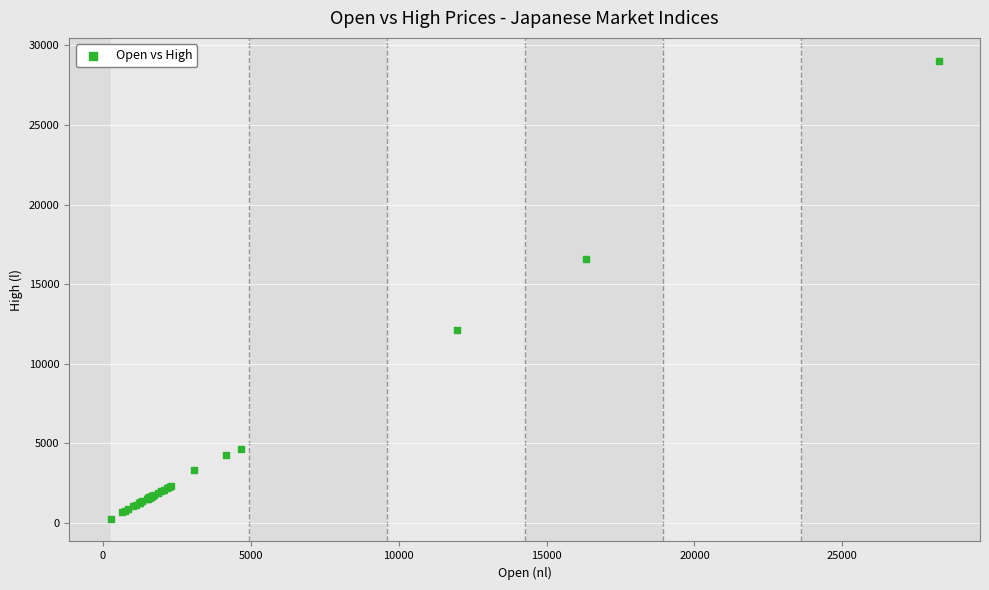

What Y value in the scatter plot is closest to 14653?

16609.7